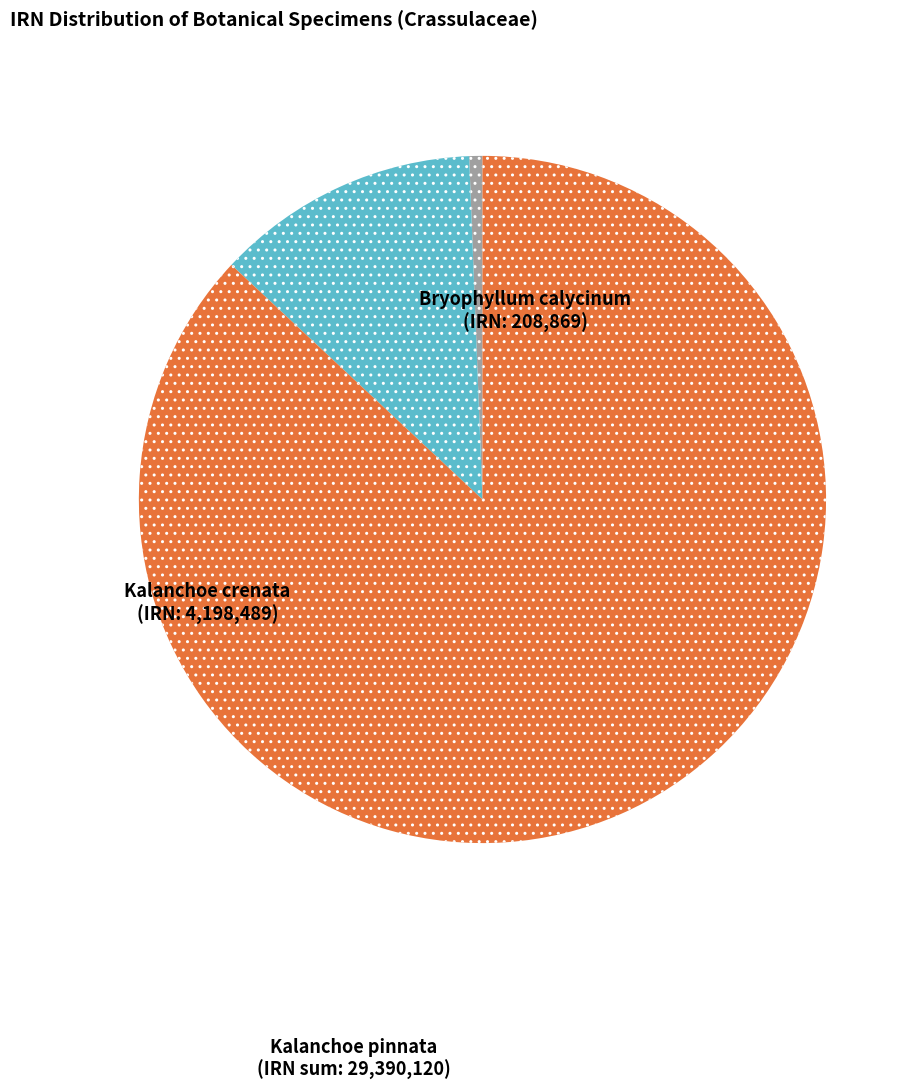

Does any single category account for the majority?

Yes